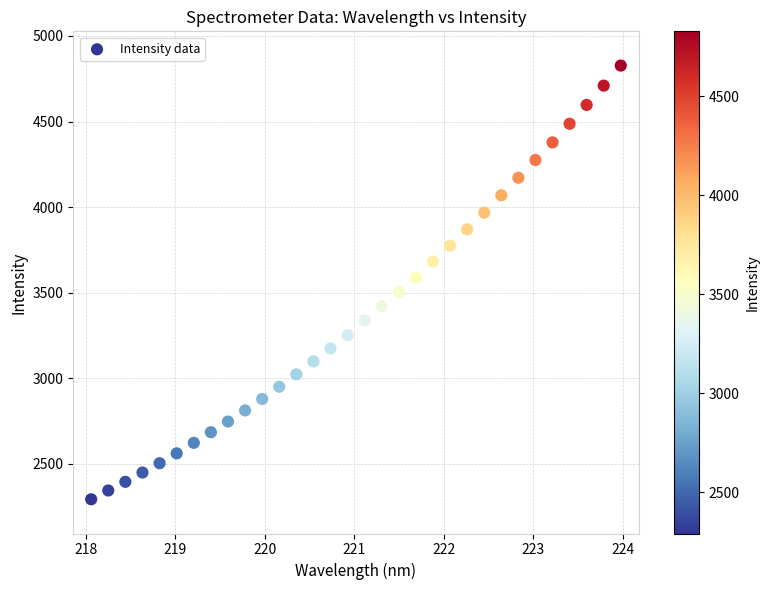

What is the range of Y values (max minus min)?

2534.7